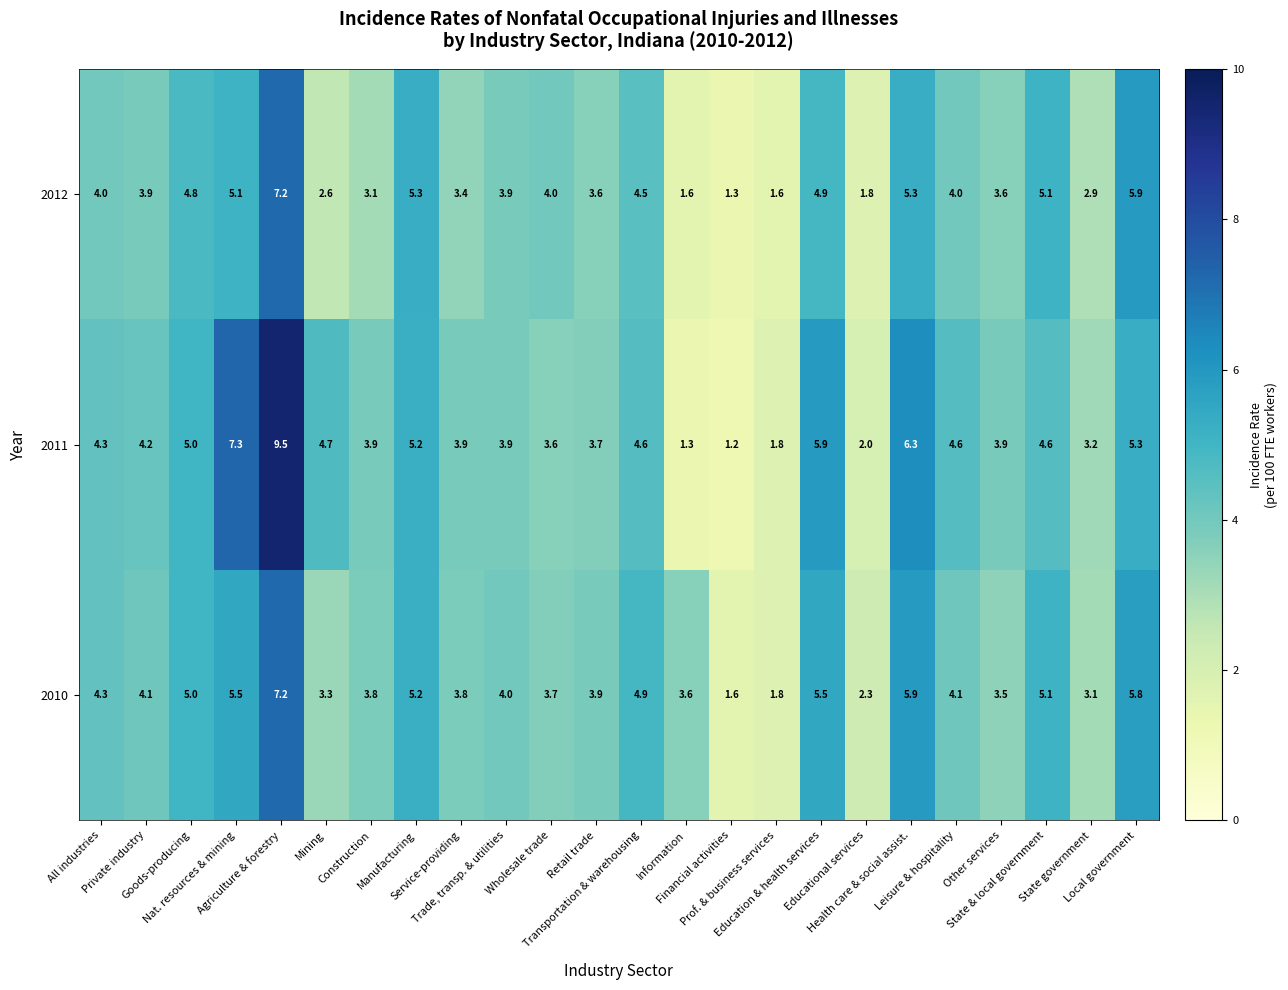

What is the lowest value of the 2011 series?

1.2